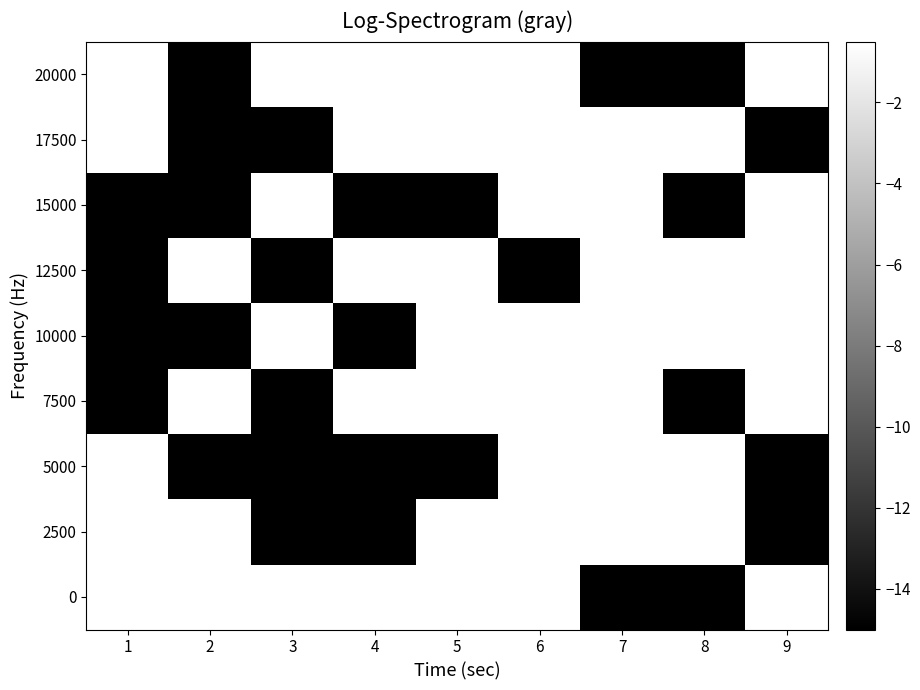

At how many categories does at least one series exceed 0?

9